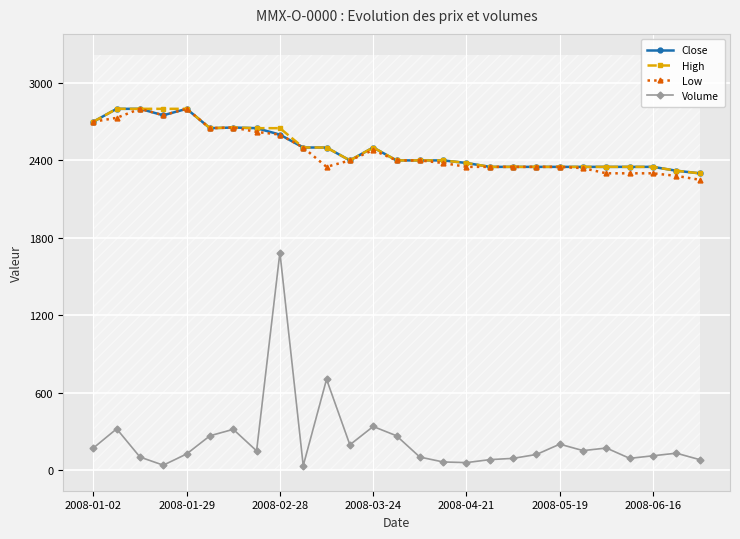

What is the difference between the maximum and minimum values in the Close series?

500